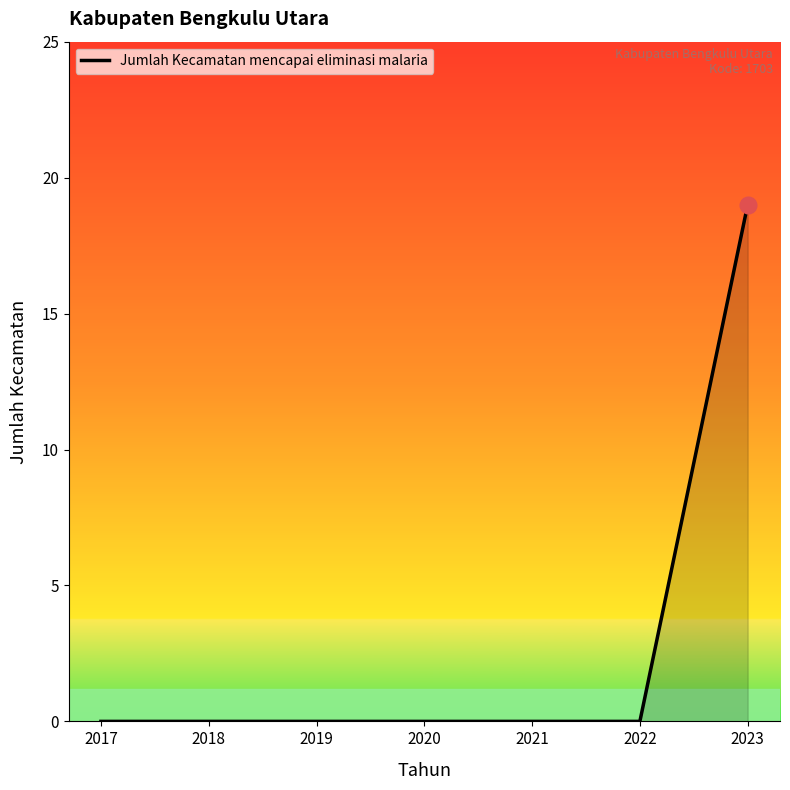

The chart shows a value of 19 at 2023. True or false?

True